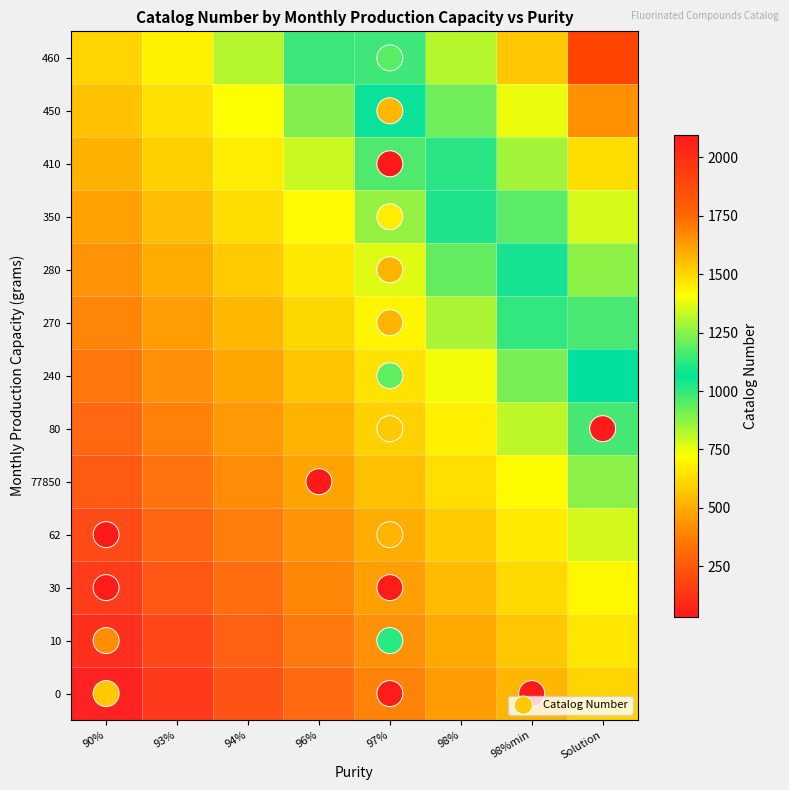

The 0 series shows -797 at 30. True or false?

False